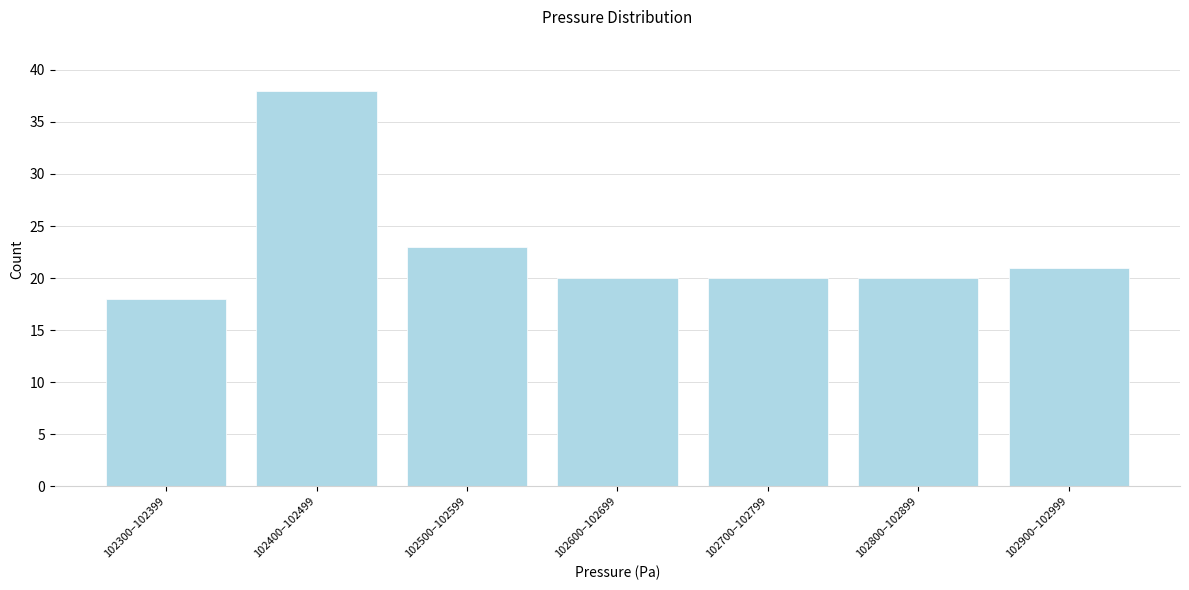

Reading right to left, transcribe all the data shown in this chart.

21	20	20	20	23	38	18